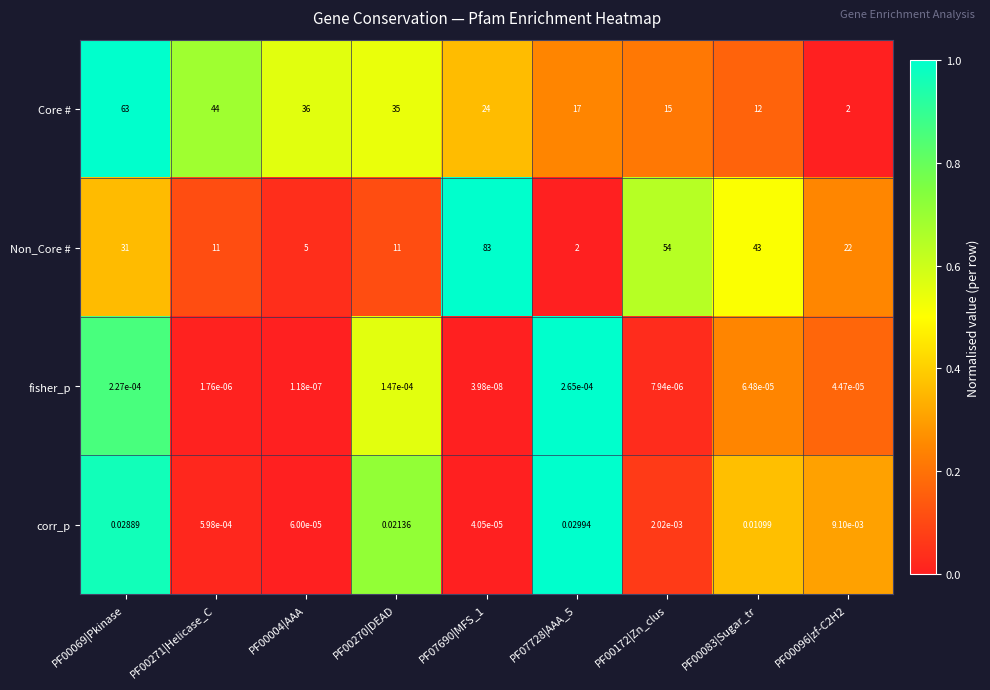

Which series has the largest total across all categories?

Non_Core #